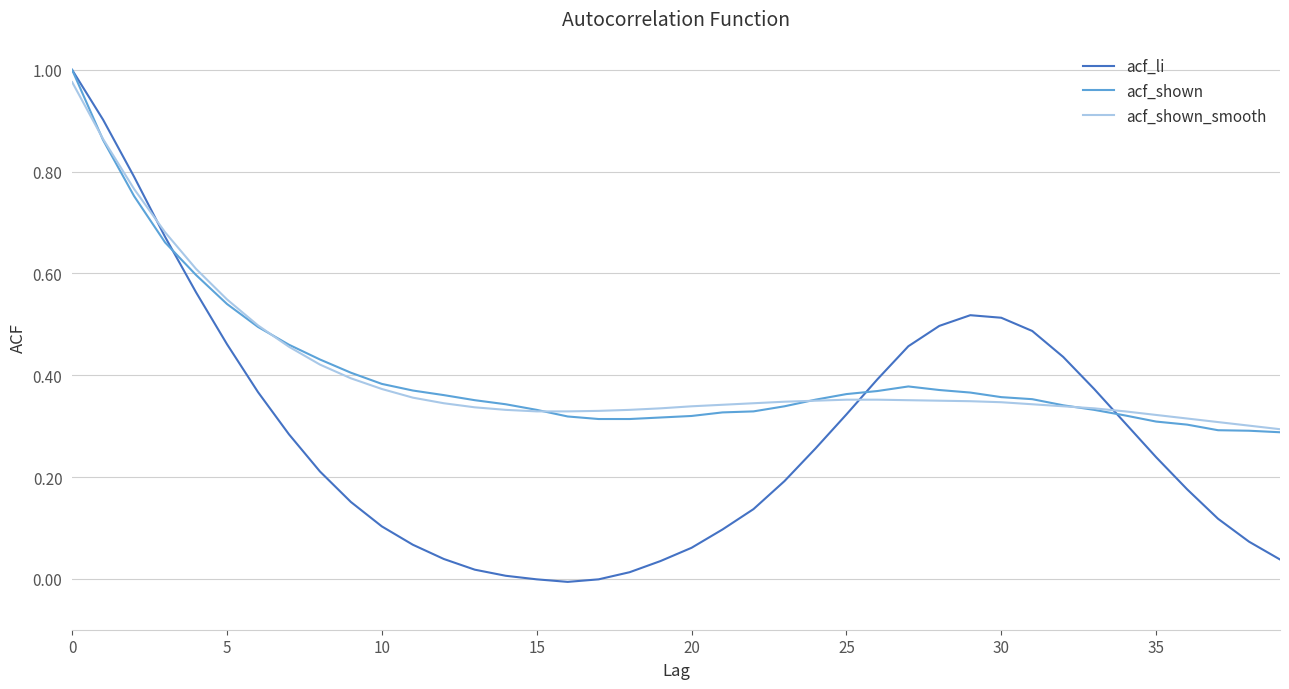

Which series has the largest range (max minus min)?

acf_li